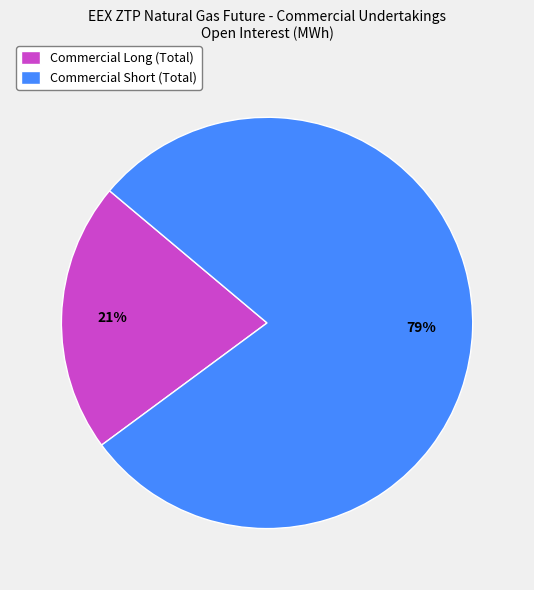

Between Commercial Long (Total) and Commercial Short (Total), which is larger?

Commercial Short (Total)